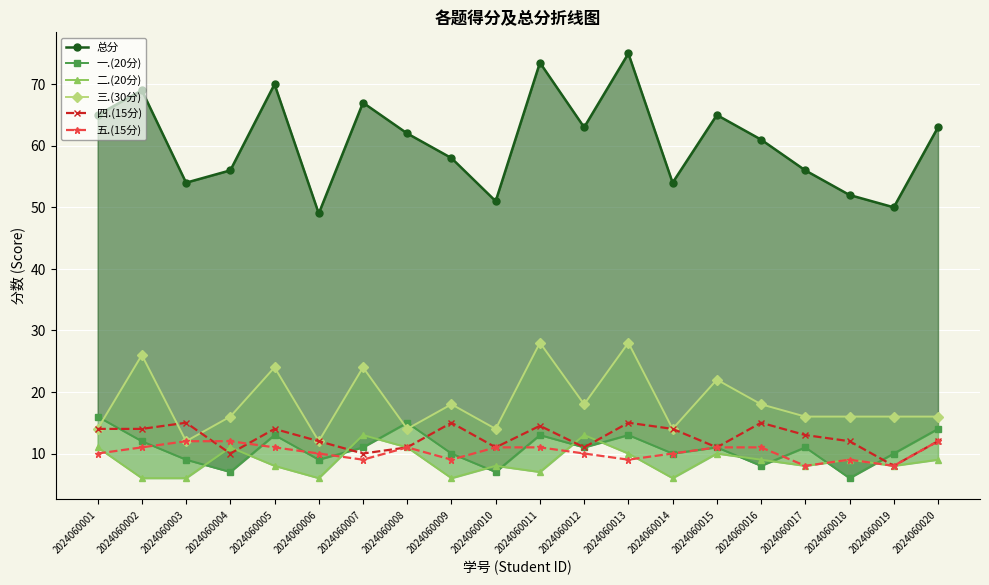

True or false: 总分 and 二.(20分) intersect in this chart.

False